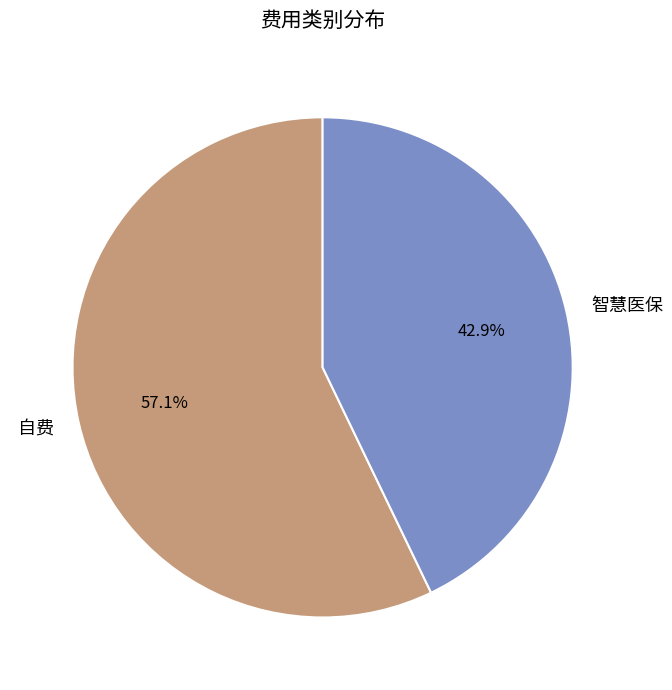

Which has a higher value, 智慧医保 or 自费?

自费